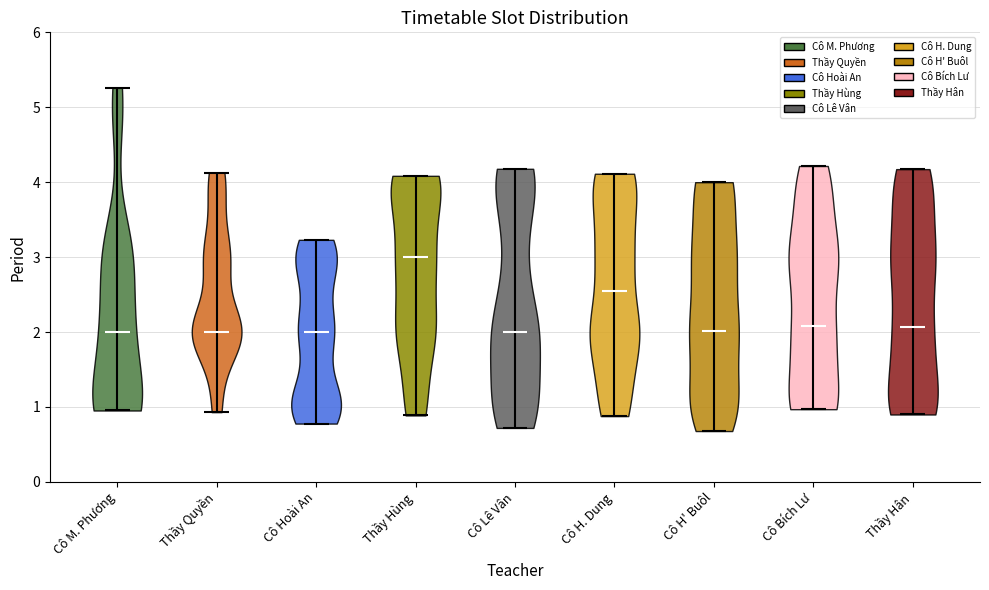

Reading left to right, read every violin against the y-axis: where its median line is, and the lowest and highest points it reaches. The values are not printed on the chart, so give them approximately, as read against the axis.

Cô M. Phương: median line 2.0, lowest point 1.0, highest point 5.3
Thầy Quyền: median line 2.0, lowest point 0.9, highest point 4.1
Cô Hoài An: median line 2.0, lowest point 0.8, highest point 3.2
Thầy Hùng: median line 3.0, lowest point 0.9, highest point 4.1
Cô Lê Vân: median line 2.0, lowest point 0.7, highest point 4.2
Cô H. Dung: median line 2.6, lowest point 0.9, highest point 4.1
Cô H' Buôl: median line 2.0, lowest point 0.7, highest point 4.0
Cô Bích Lư: median line 2.1, lowest point 1.0, highest point 4.2
Thầy Hân: median line 2.1, lowest point 0.9, highest point 4.2